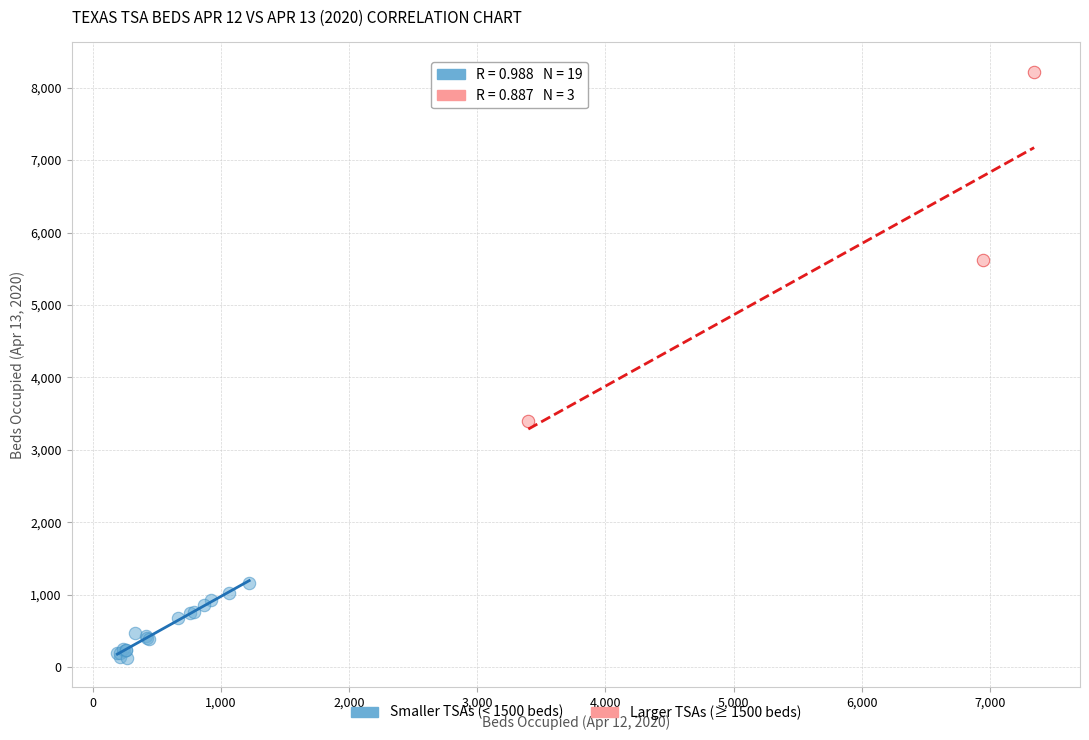

Which series has the widest spread of Y values?

Larger TSAs (≥ 1500 beds)